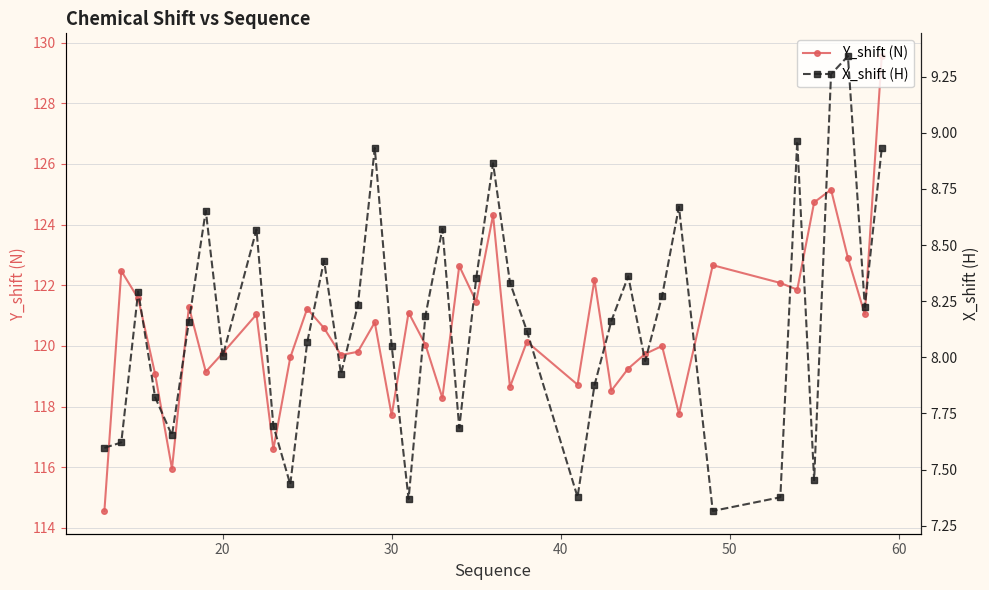

How many lines are shown in the chart?

2